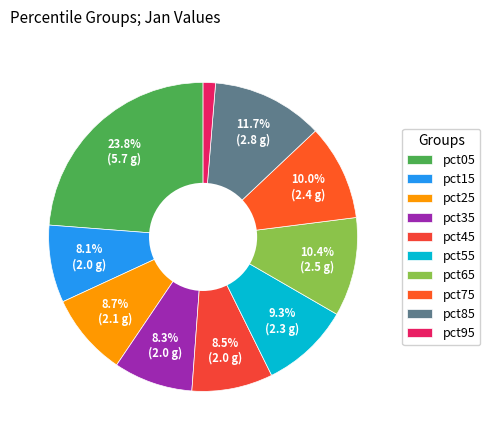

Is there any slice that represents more than half of the pie?

No